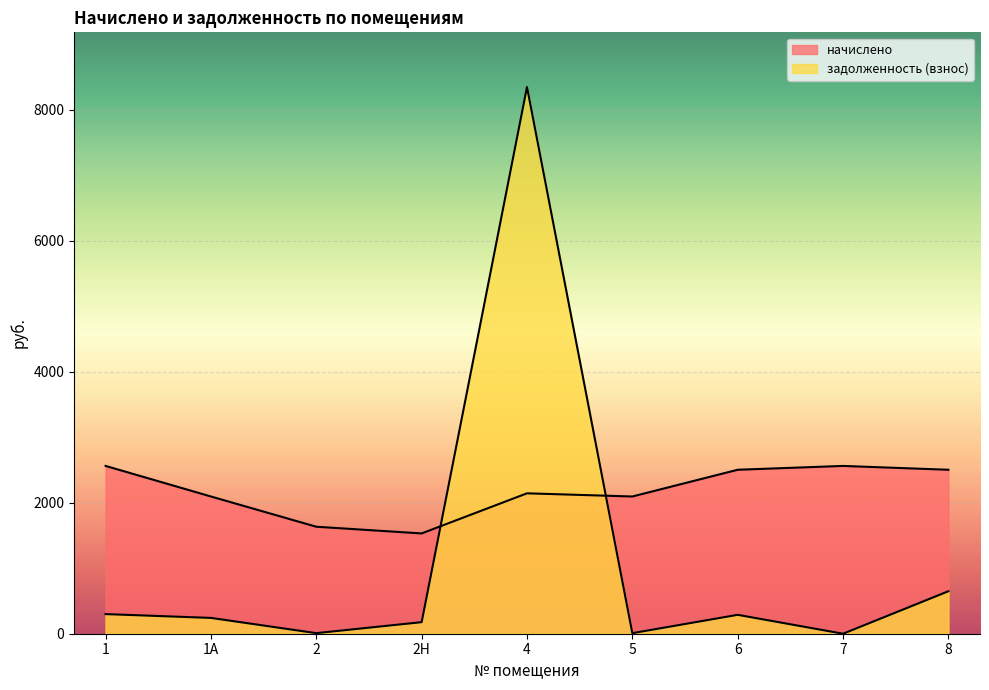

Reading left to right, what are all the values shown in this chart?

начислено: 2561.2	2094.7	1633.0	1530.9	2143.3	2094.7	2502.9	2561.2	2502.9
задолженность (взнос): 299.5	241.4	8.8	176.4	8345.5	8.6	288.4	0.0	648.3